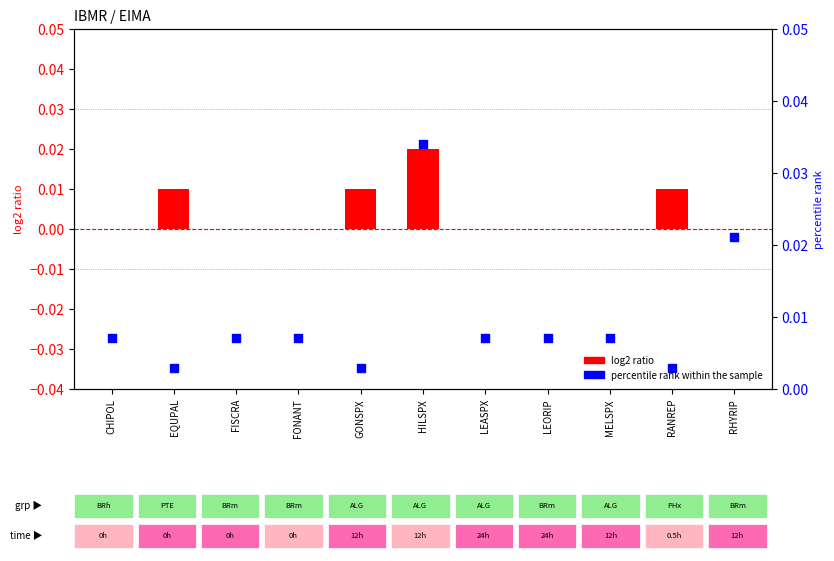

Which series has the widest spread of Y values?

percentile rank within the sample